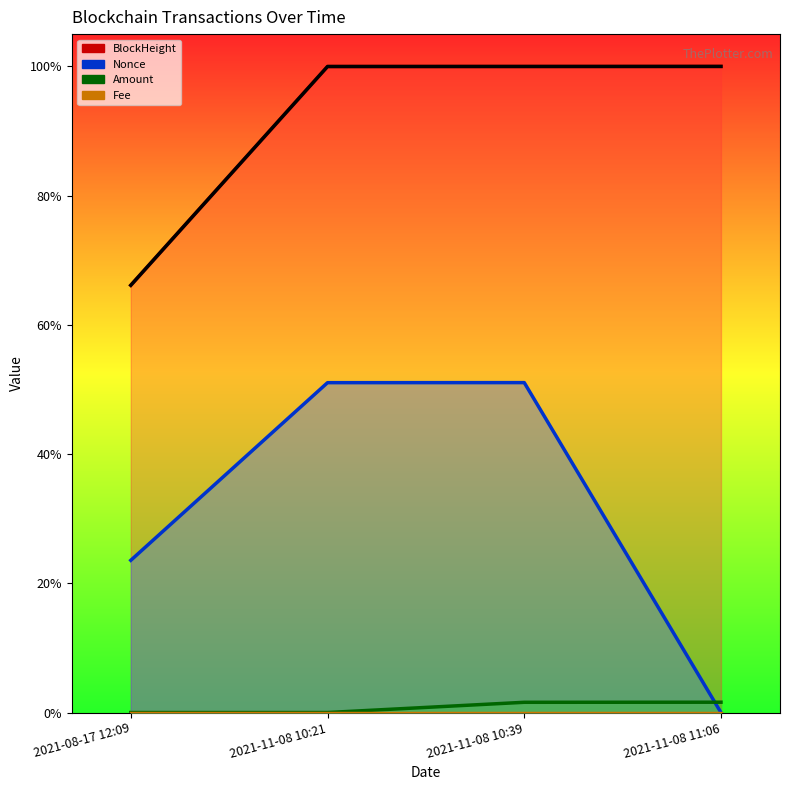

Which category has the lowest value in the Fee series?

2021-08-17 12:09